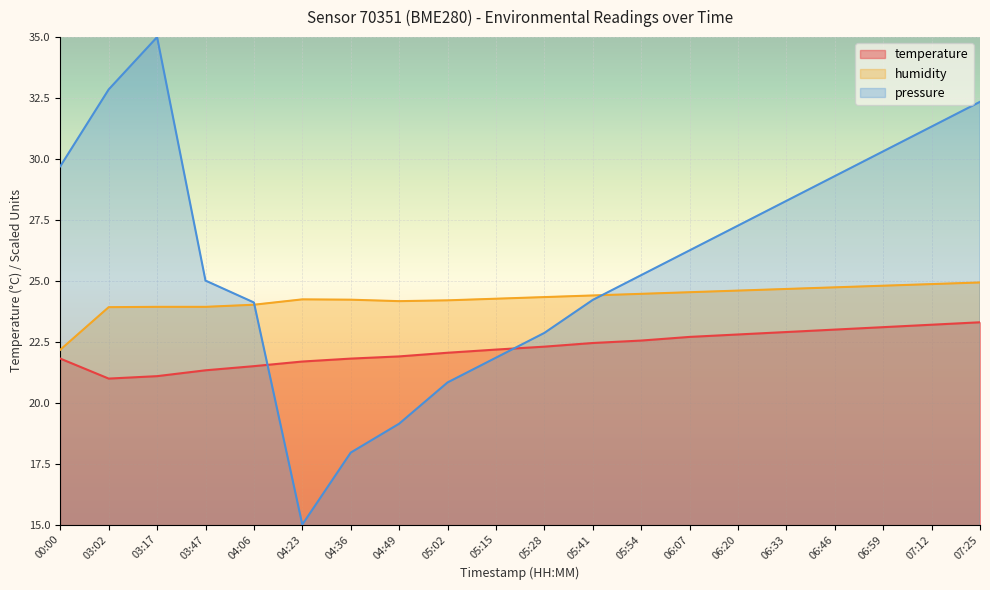

At which label does humidity reach its minimum?

00:00